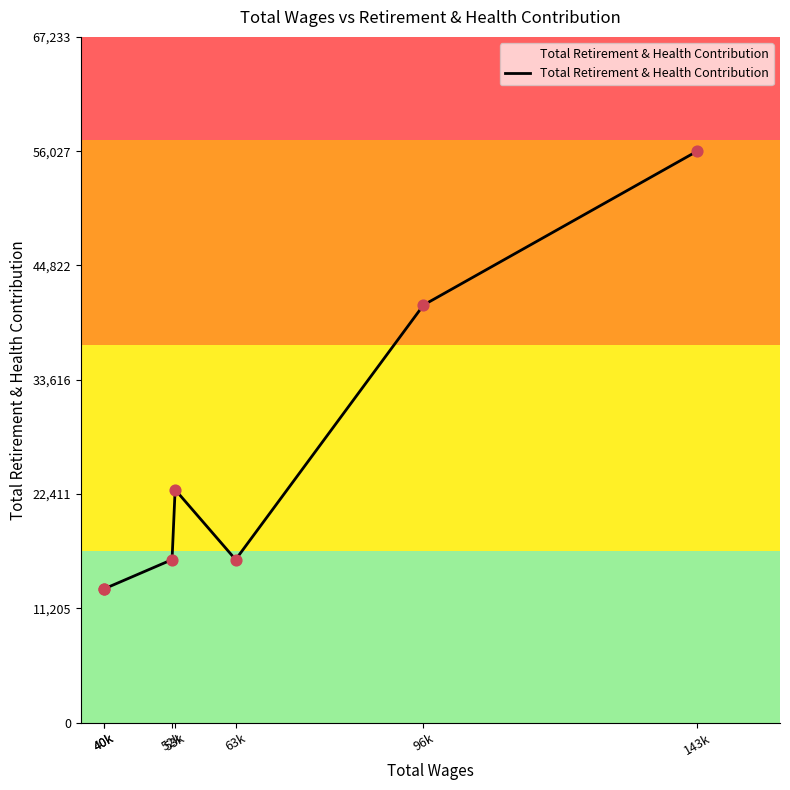

Approximately how many times larger is the value at 143k compared to 40k?

4.3